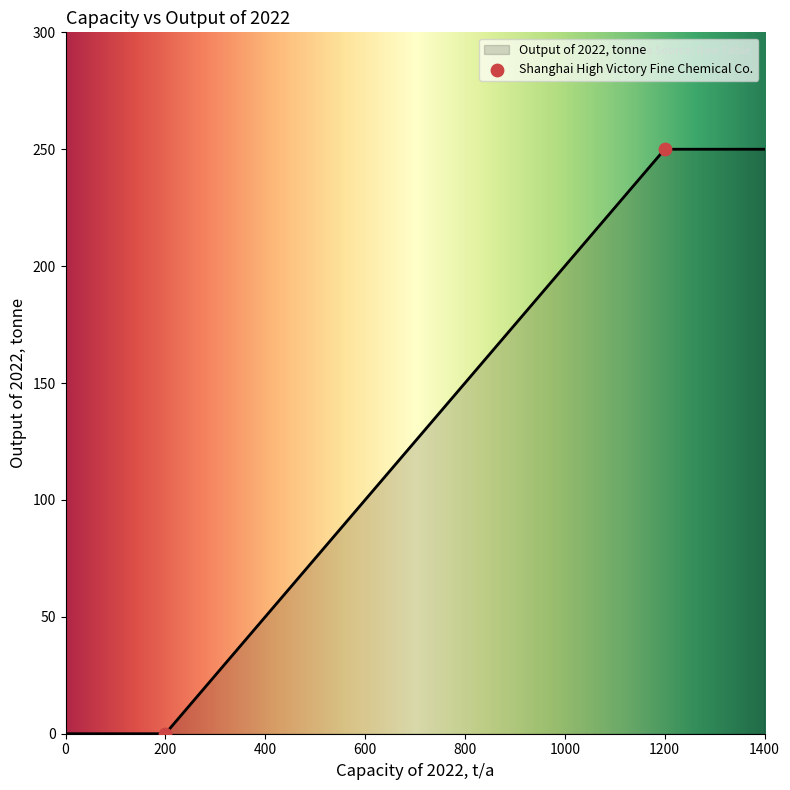

What is the change in value from 200 to 1200?

+250